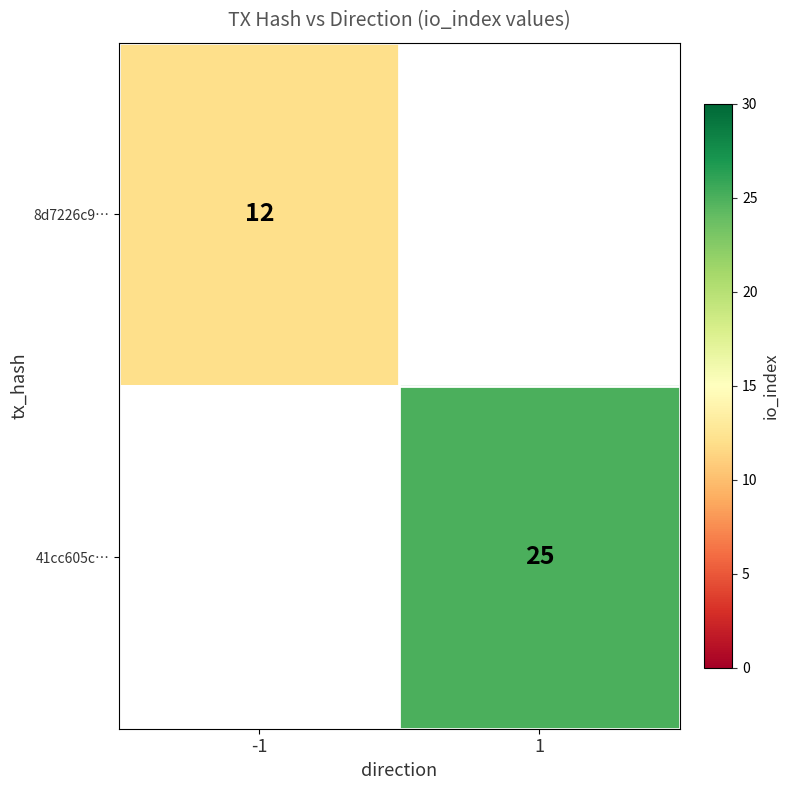

The value of 41cc605c… at 1 is 41. True or false?

False